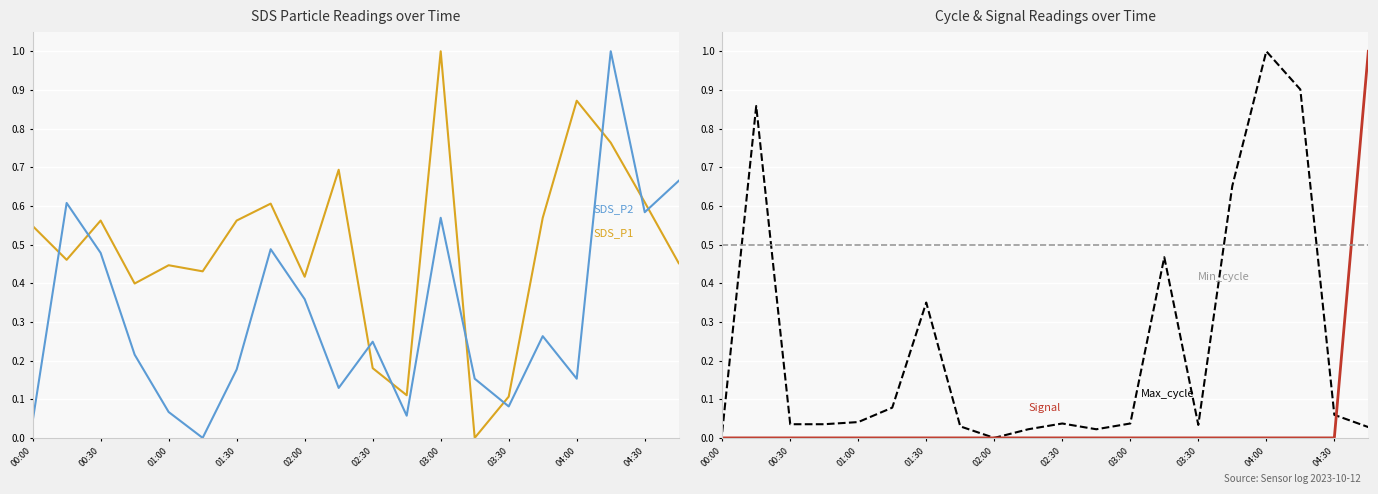

Reading left to right, extract all data points from this chart.

SDS_P1: 0.5	0.5	0.6	0.4	0.4	0.4	0.6	0.6	0.4	0.7	0.2	0.1	1.0	0.0	0.1	0.6	0.9	0.8	0.6	0.5
SDS_P2: 0.0	0.6	0.5	0.2	0.1	0.0	0.2	0.5	0.4	0.1	0.2	0.1	0.6	0.2	0.1	0.3	0.2	1.0	0.6	0.7
Max_cycle: 0.0	0.9	0.0	0.0	0.0	0.1	0.4	0.0	0.0	0.0	0.0	0.0	0.0	0.5	0.0	0.7	1.0	0.9	0.1	0.0
Signal: 0.0	0.0	0.0	0.0	0.0	0.0	0.0	0.0	0.0	0.0	0.0	0.0	0.0	0.0	0.0	0.0	0.0	0.0	0.0	1.0
Min_cycle: 0.5	0.5	0.5	0.5	0.5	0.5	0.5	0.5	0.5	0.5	0.5	0.5	0.5	0.5	0.5	0.5	0.5	0.5	0.5	0.5